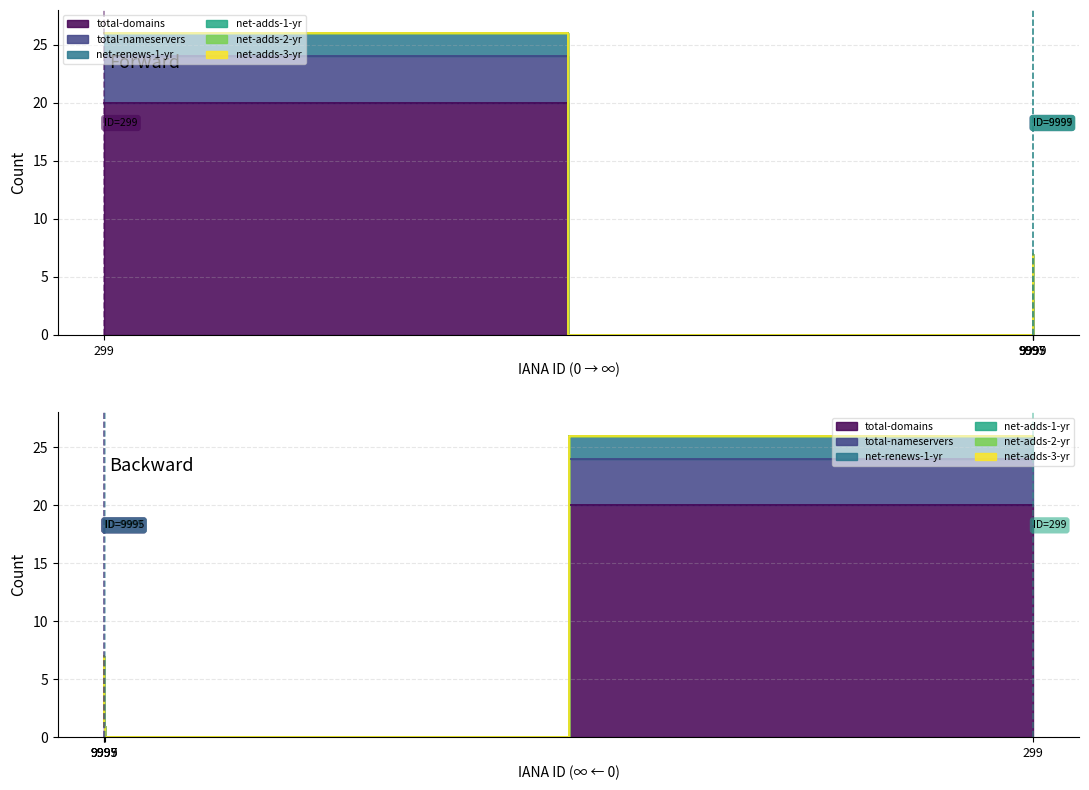

Which series has the largest range (max minus min)?

total-domains